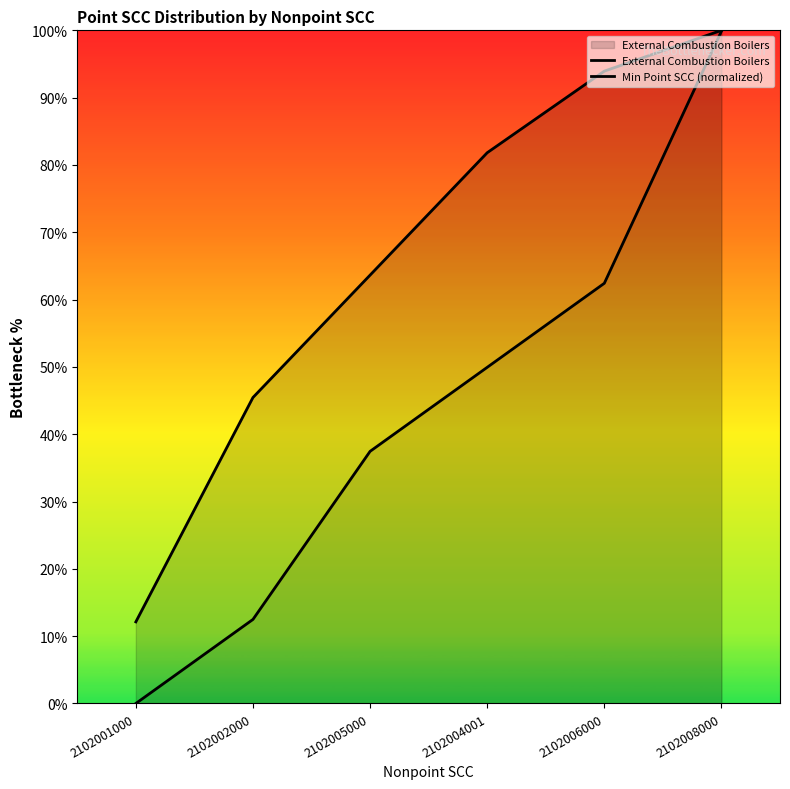

What is the sum of the External Combustion Boilers values at 2102004001 and 2102002000?

127.3